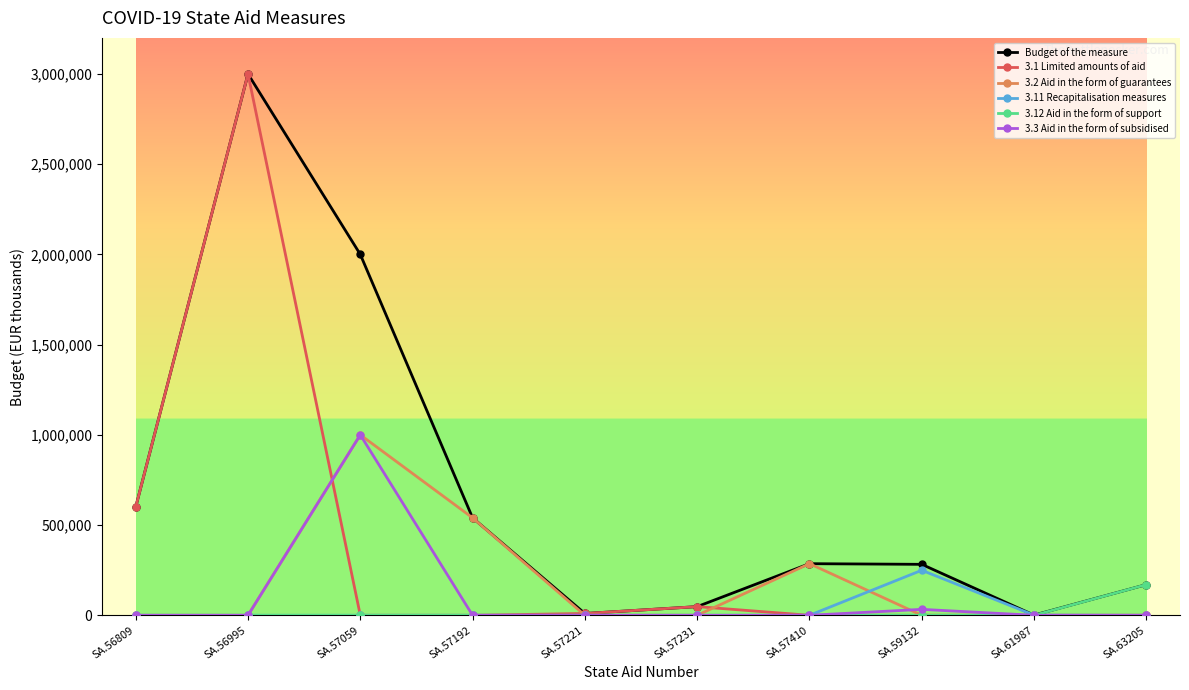

How many interior local peaks does the Budget of the measure series have?

2